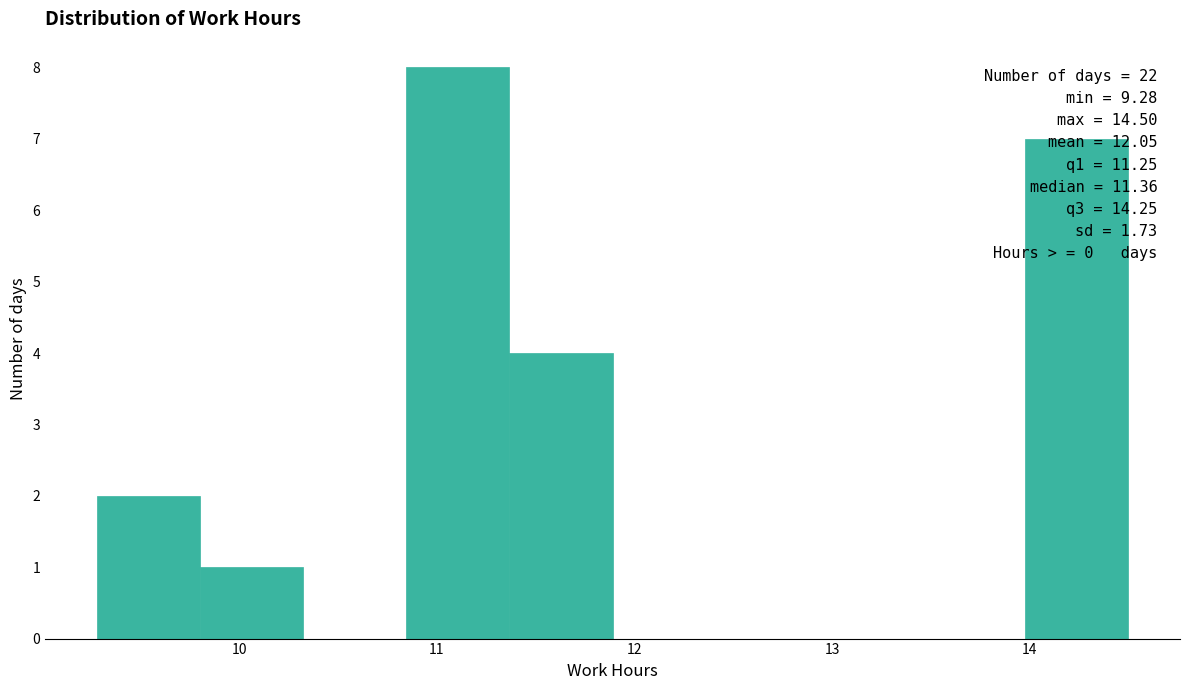

Which range on the x-axis has the tallest bar?

10.8 to 11.4